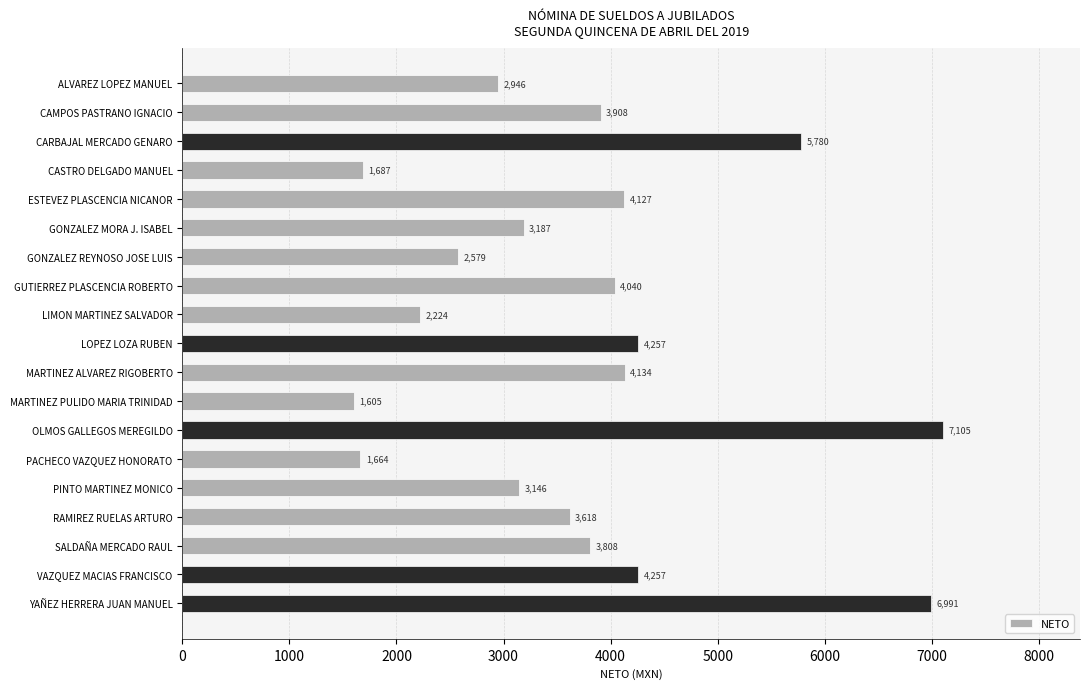

What is the smallest value displayed?

1605.0